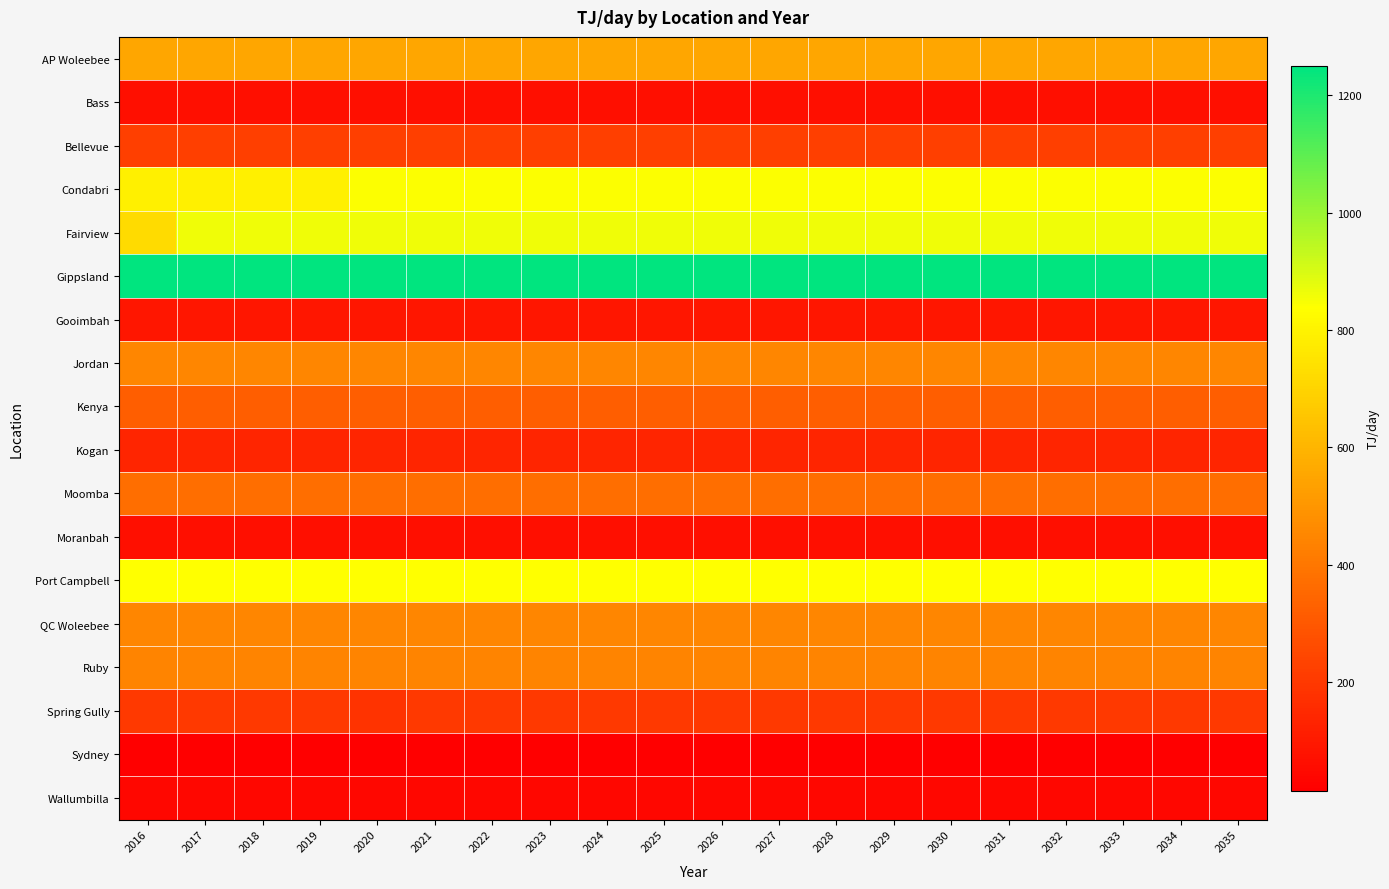

Which series has the widest spread of values?

Fairview